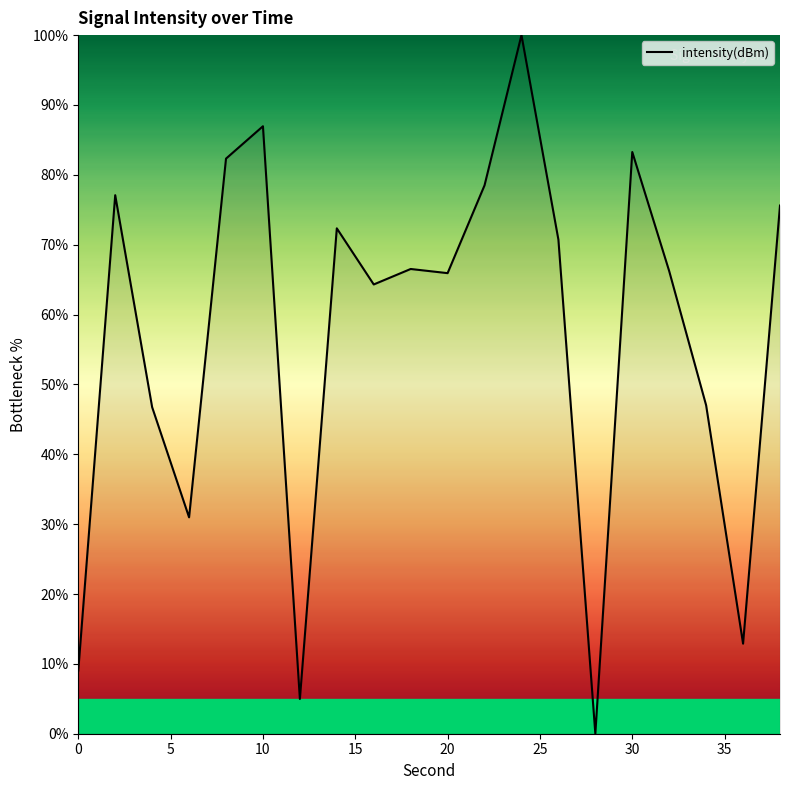

What is the average value?

57.1